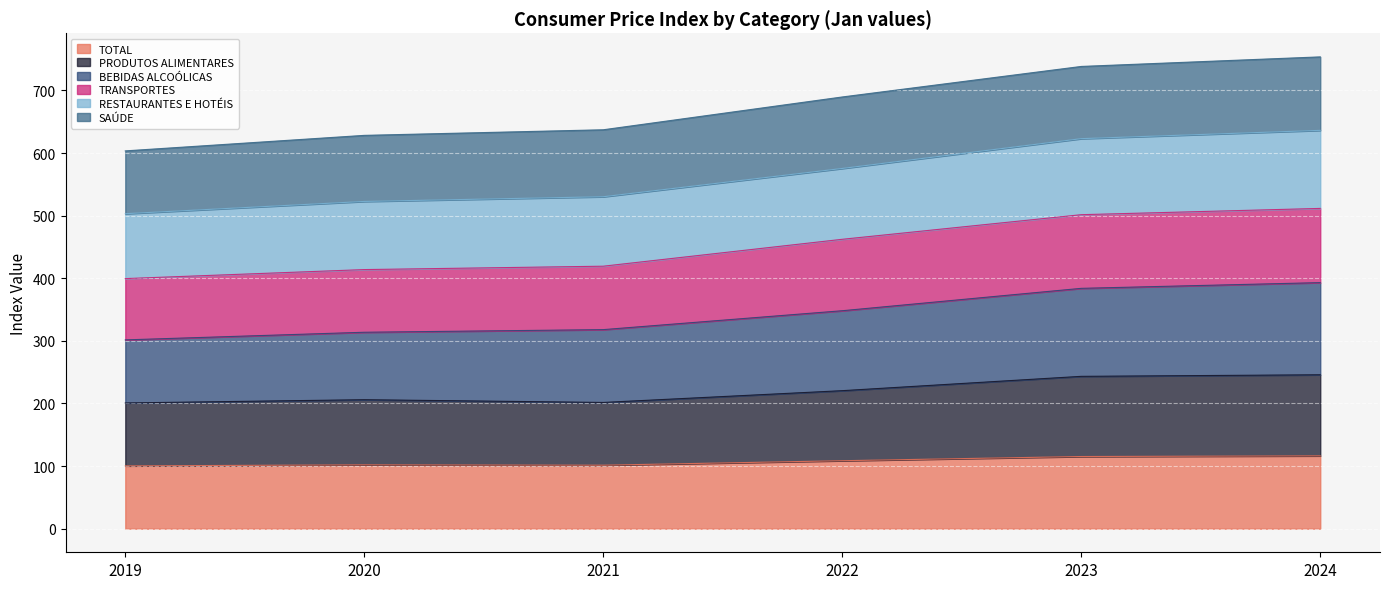

Rank the categories by BEBIDAS ALCOÓLICAS value from lowest to highest.

2019, 2020, 2021, 2022, 2023, 2024